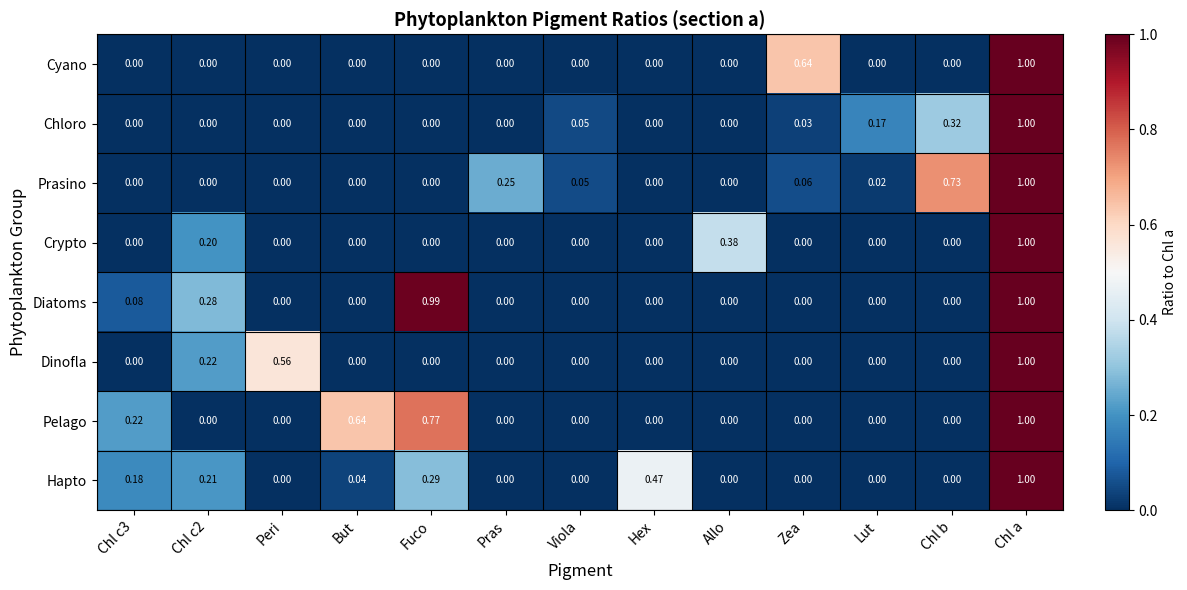

At which category is the sum across all series the highest?

Chl a